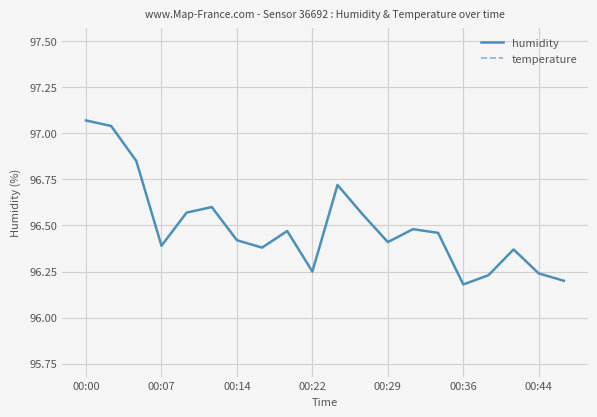

The value of humidity at 00:14 is 56.0. True or false?

False